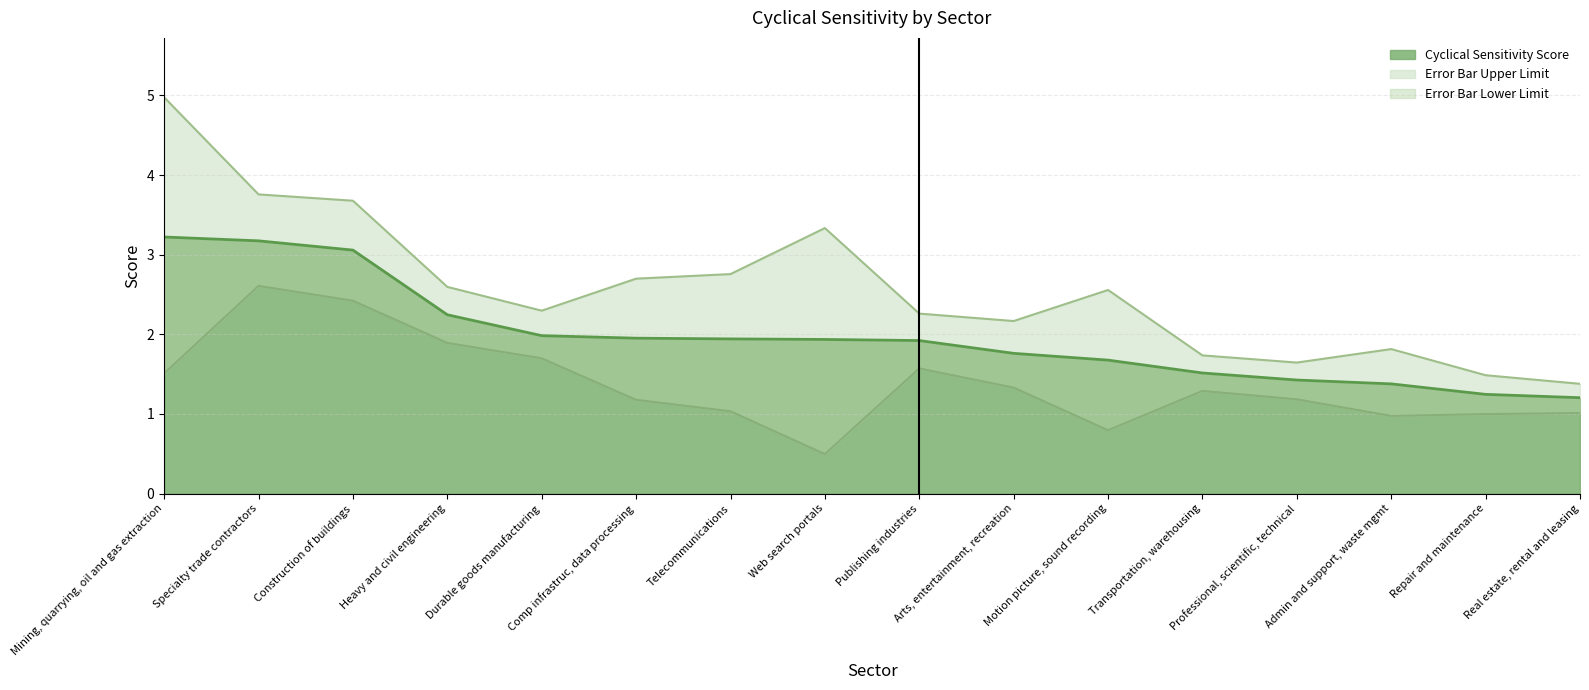

What is the highest value of the Cyclical Sensitivity Score series?

3.2